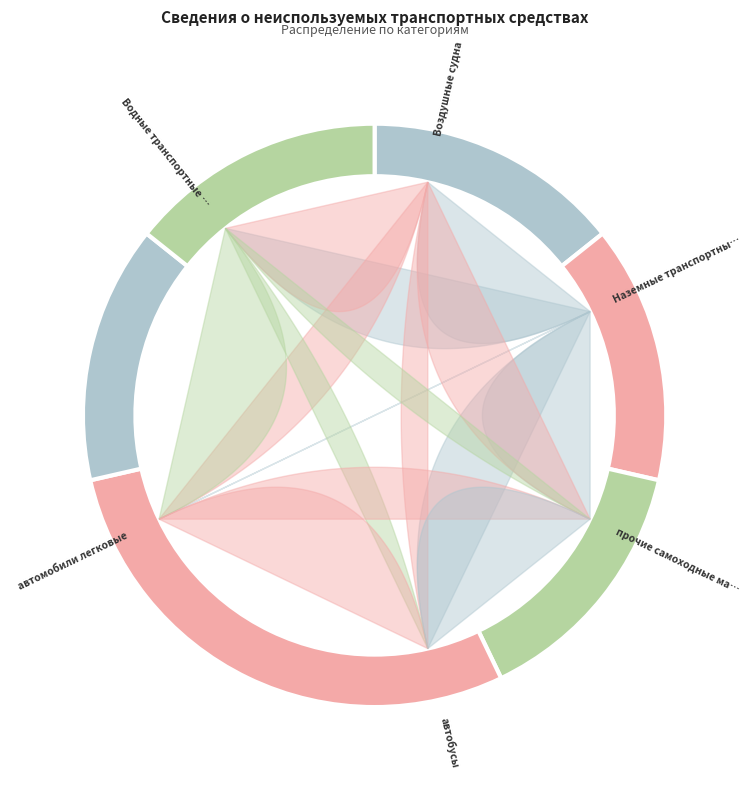

Combined, what portion of the pie is прочие самоходные машины and Наземные транспортные средства?

28.6%